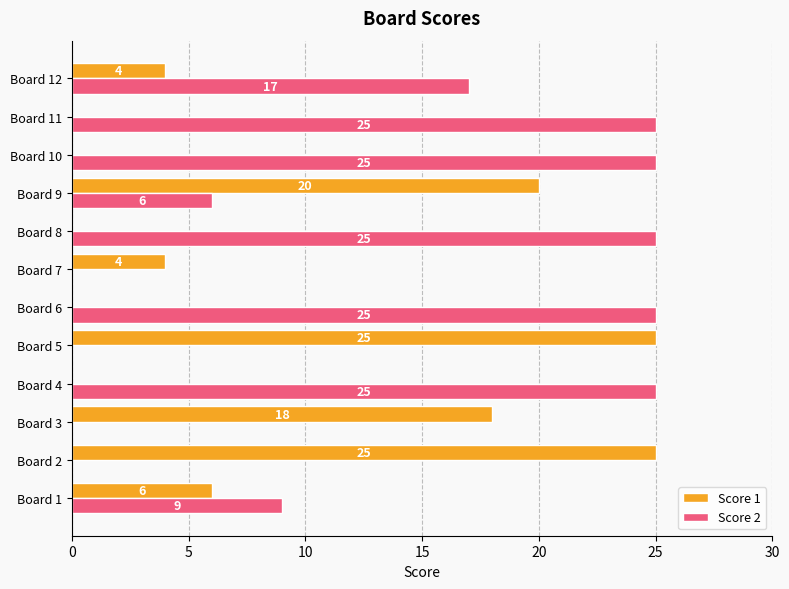

How many positive values does the Score 2 series have?

8